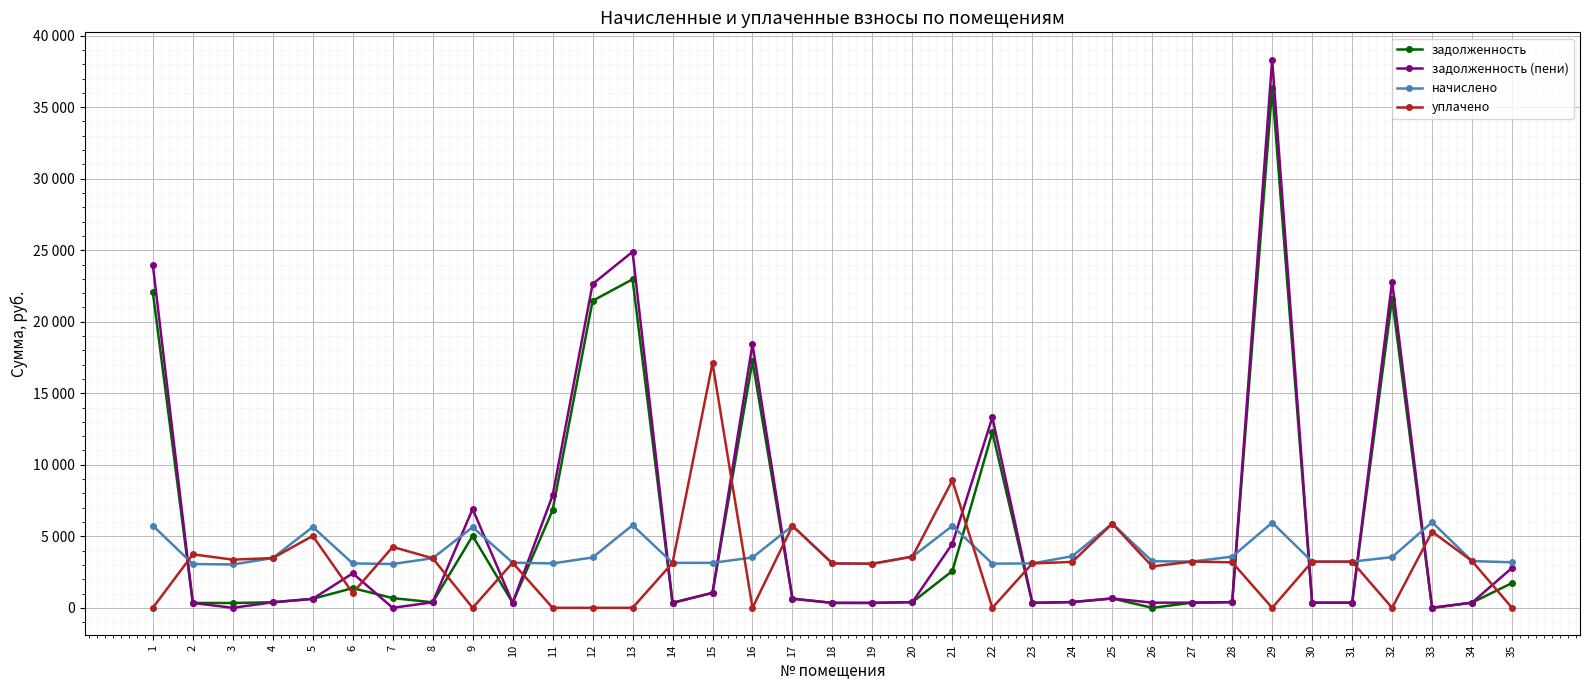

What is the average value of the задолженность series?

5170.7